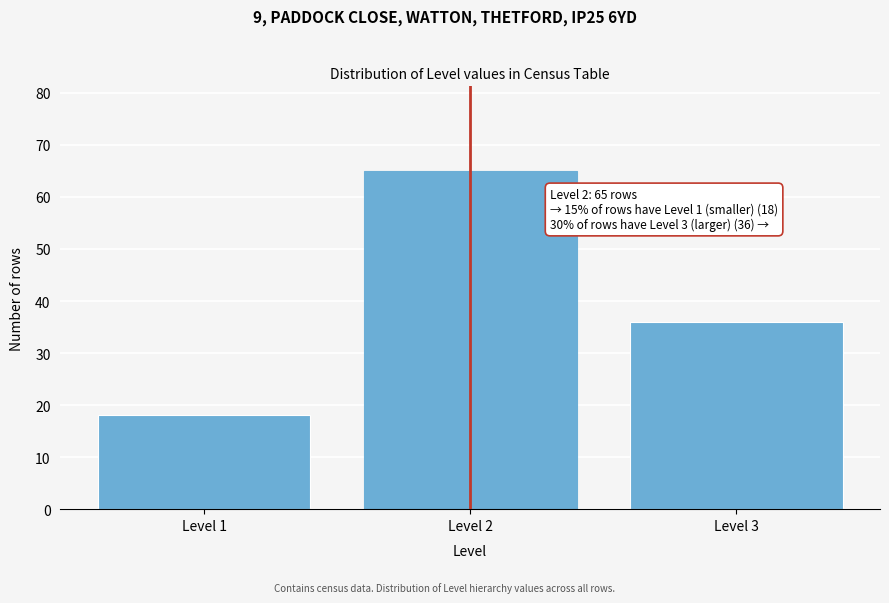

Reading right to left, what are all the values shown in this chart?

Level 3=36	Level 2=65	Level 1=18